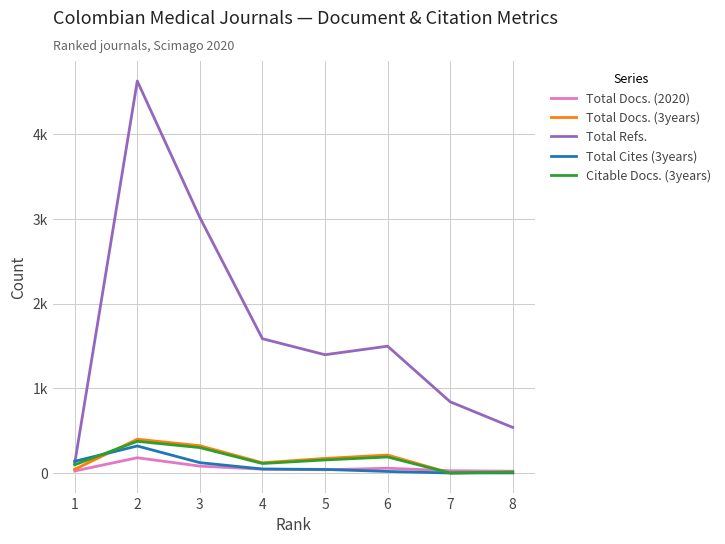

Which series has the largest total across all categories?

Total Refs.